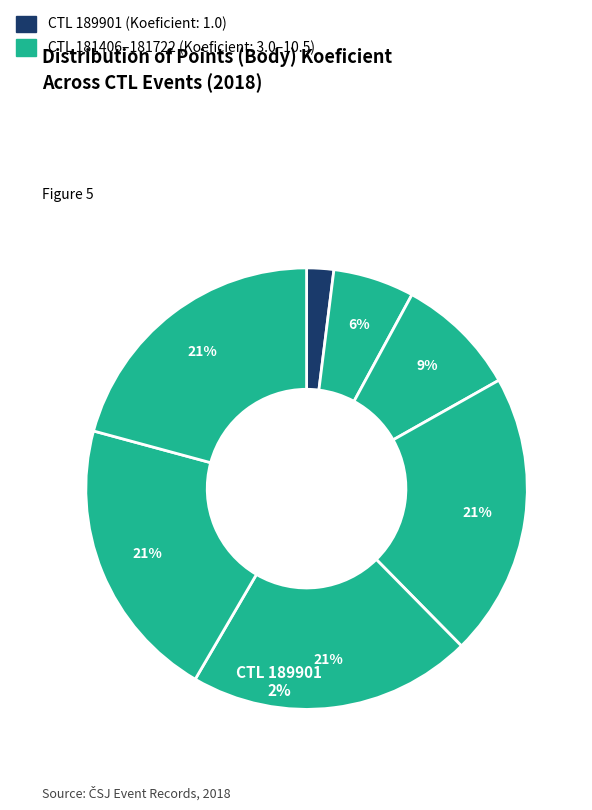

Does any single category account for the majority?

No